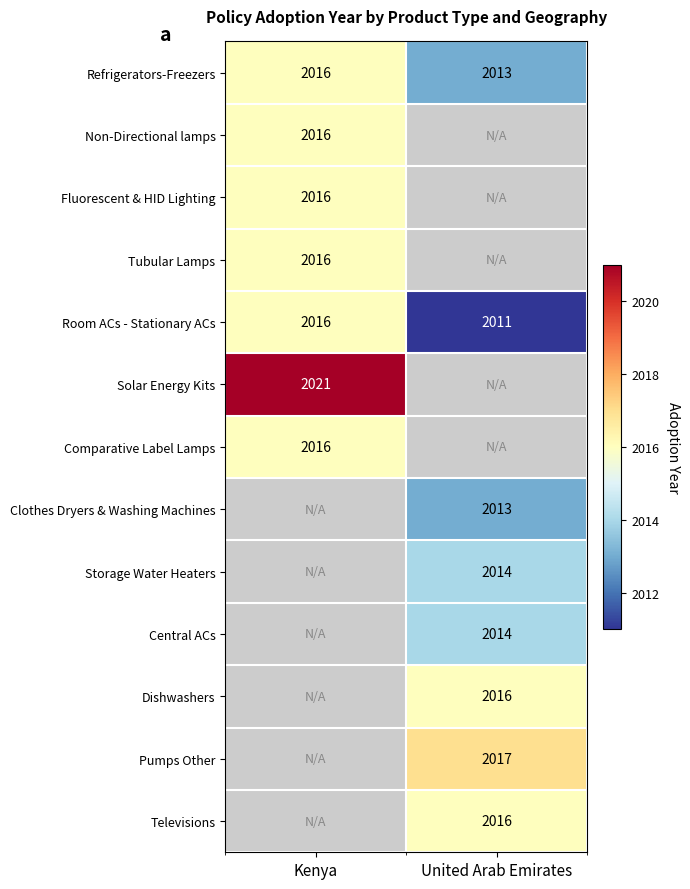

The value of Room ACs - Stationary ACs at Kenya is 2761. True or false?

False